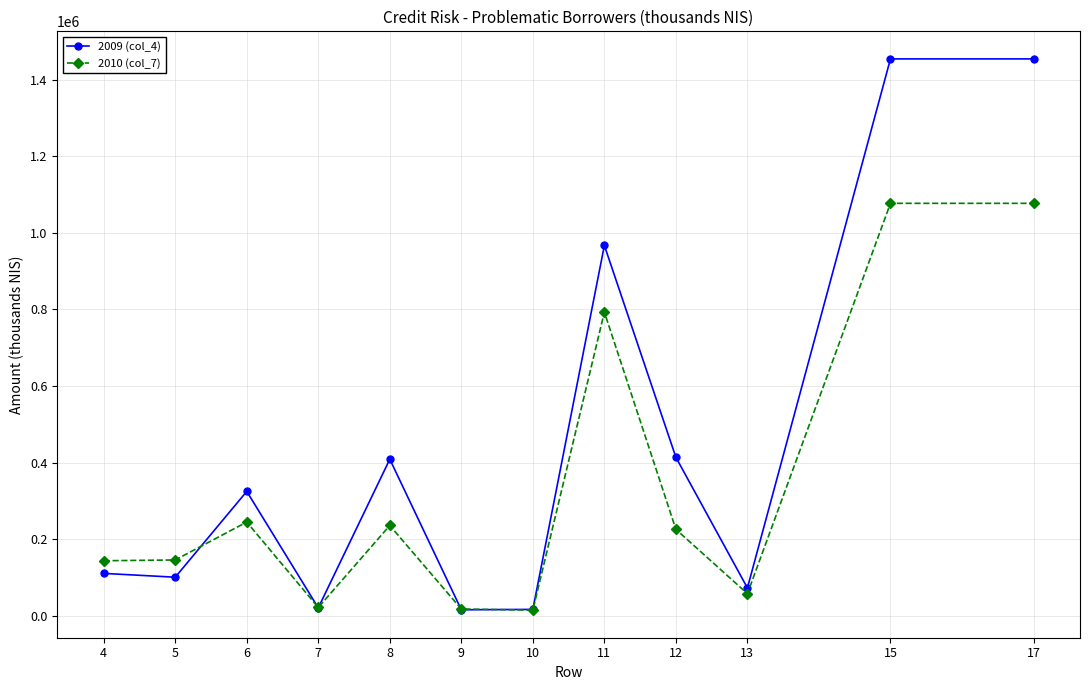

What is the minimum value shown in the chart?

15000